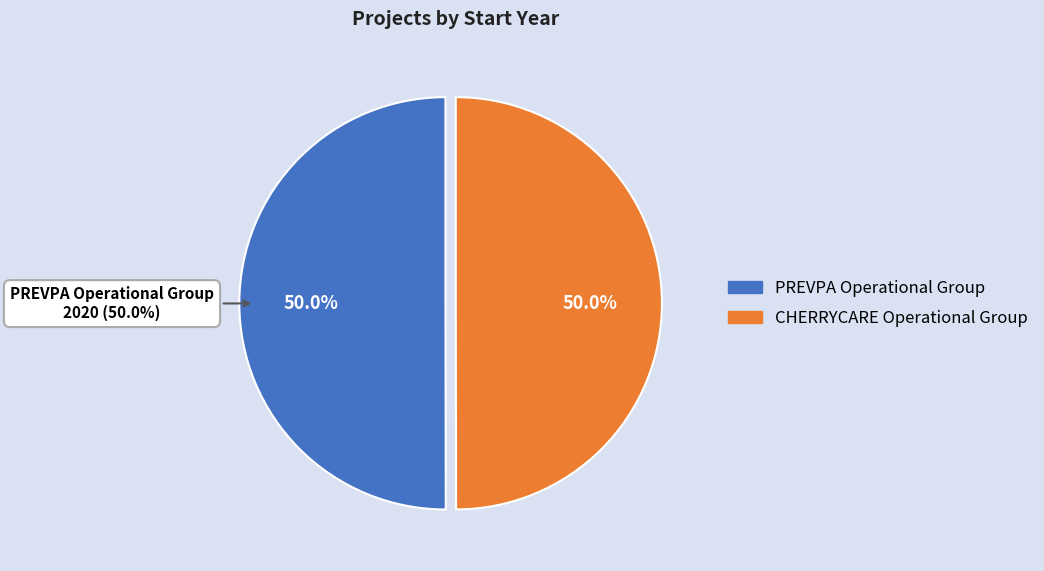

What is the smallest slice in the pie chart?

CHERRYCARE Operational Group